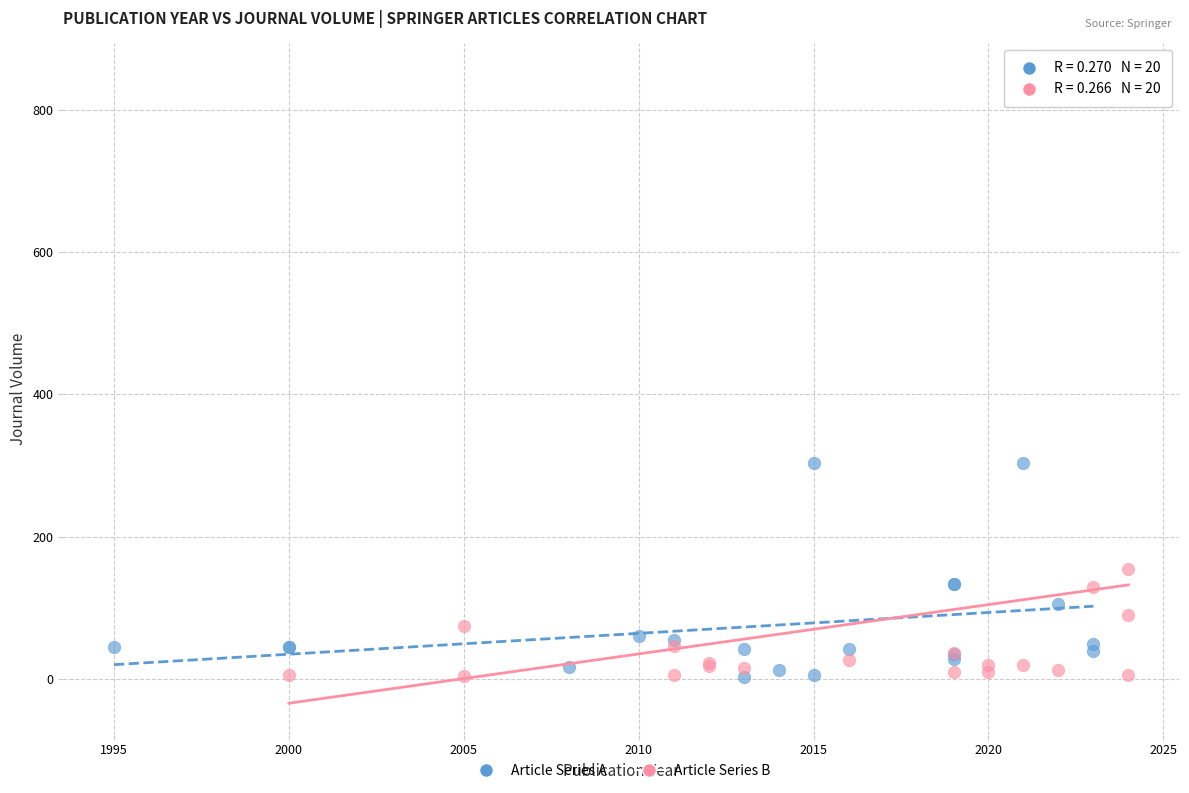

Which series contains the highest Y value?

Article Series B